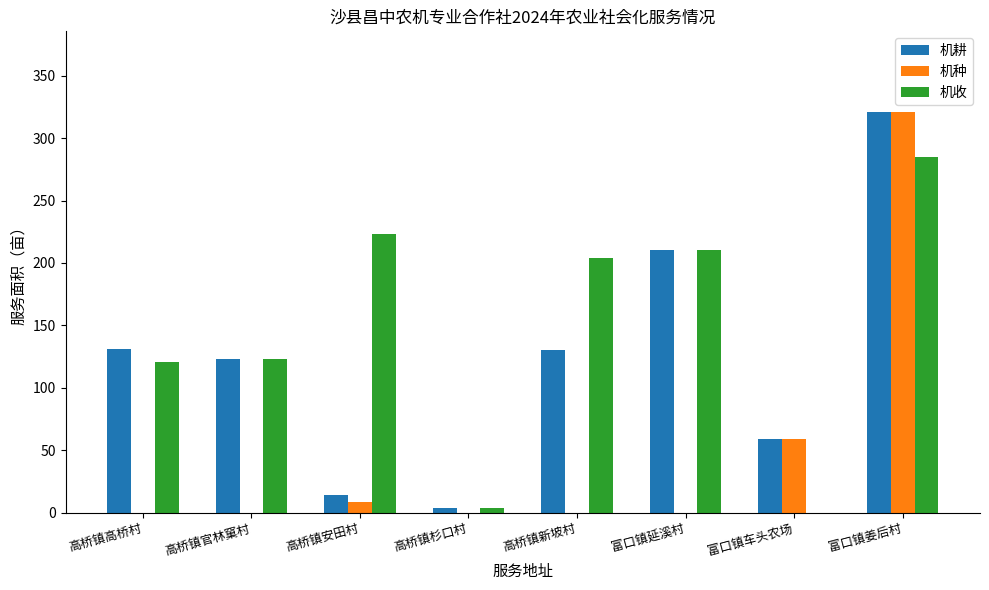

The 机收 series shows 38.7 at 高桥镇官林窠村. True or false?

False